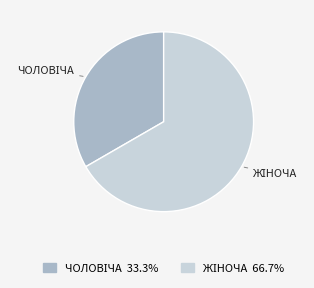

Does any single category account for the majority?

Yes